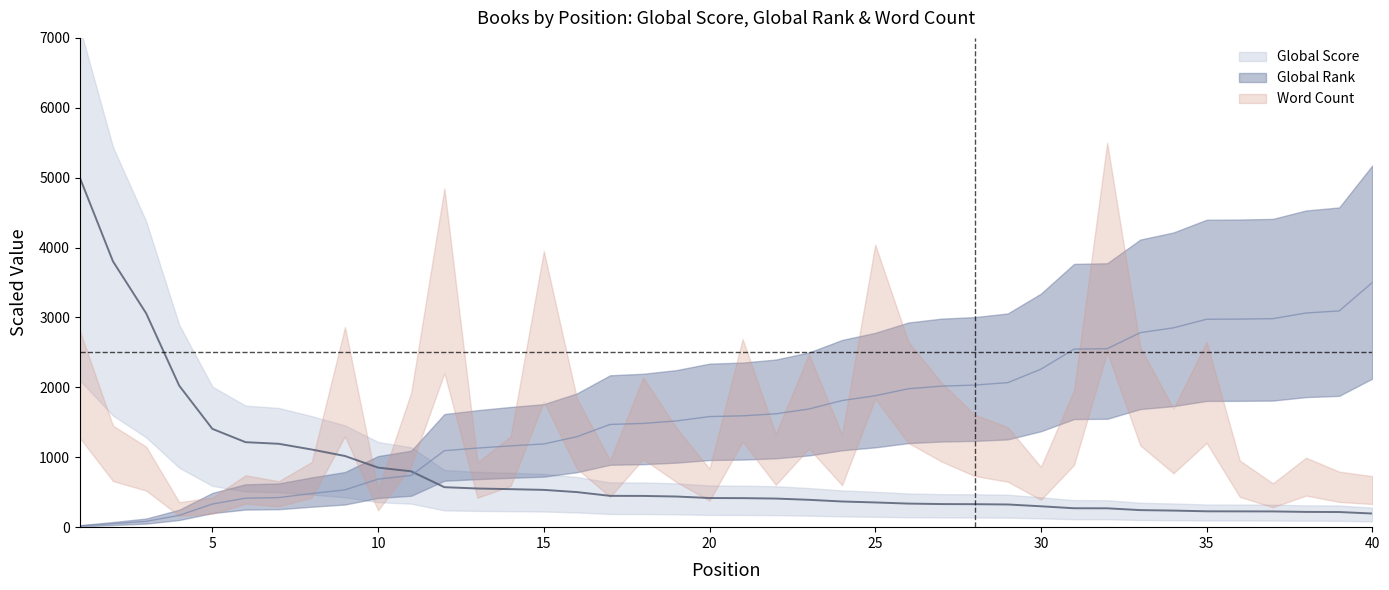

Does the chart have visible grid lines?

No